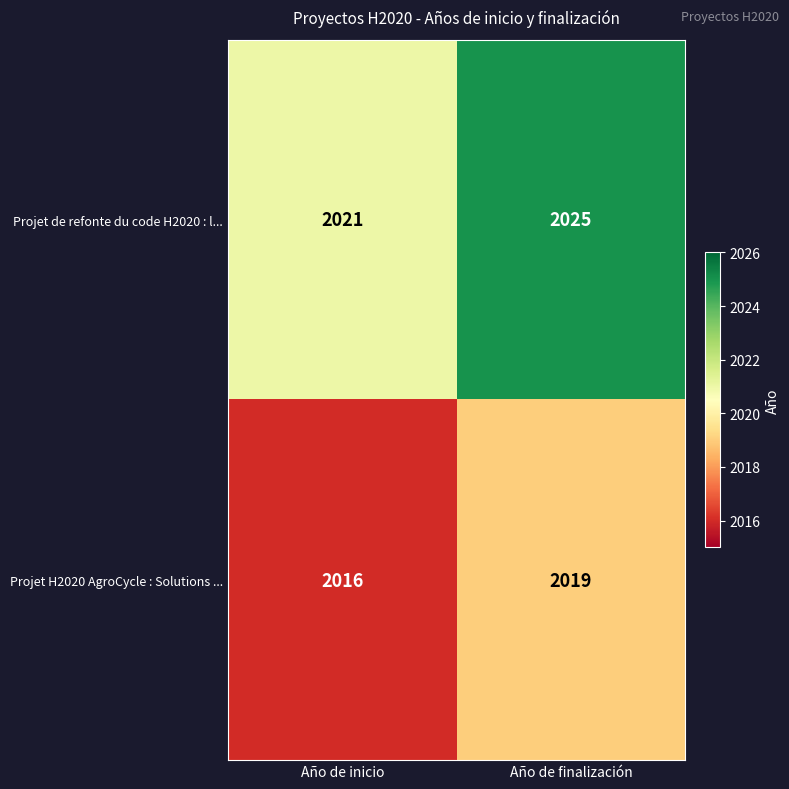

True or false: Projet de refonte du code H2020 : l... has a value of 2021 at Año de inicio.

True